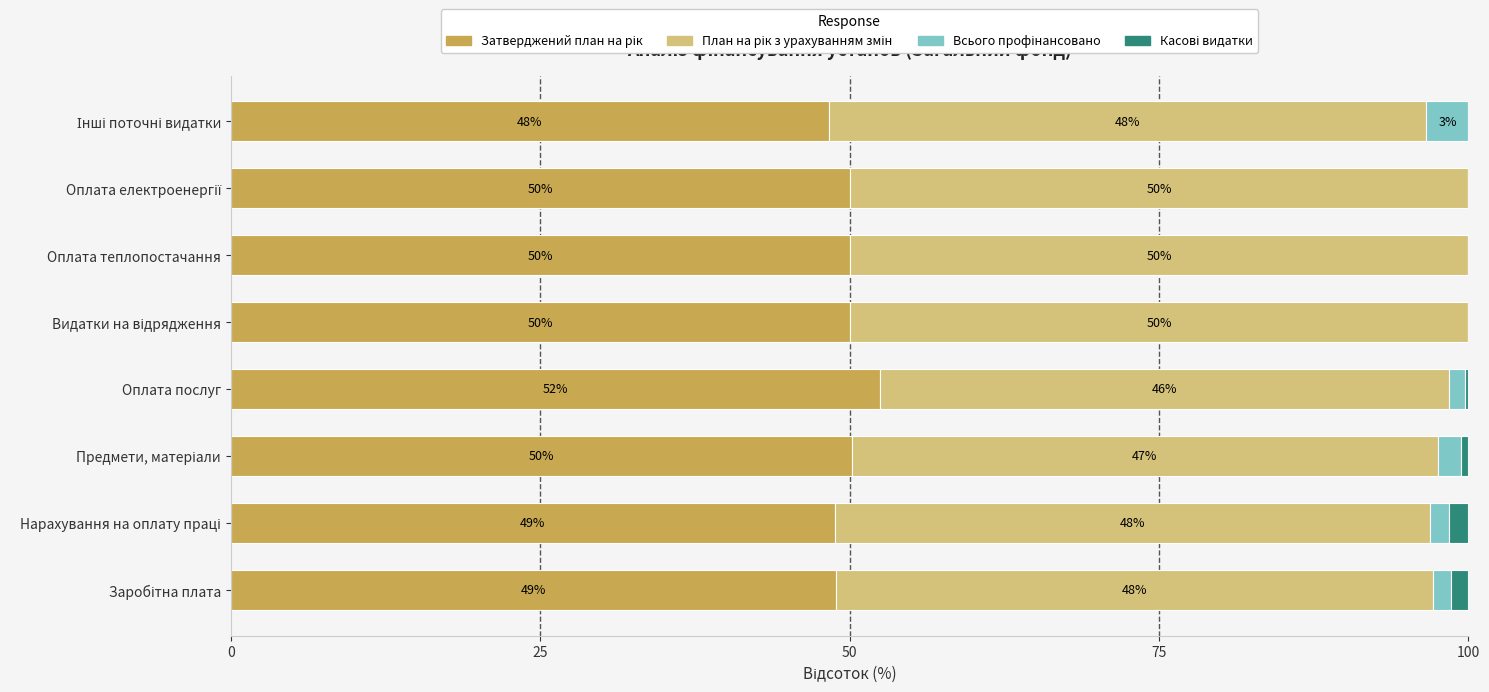

Count the number of categories in the chart.

8